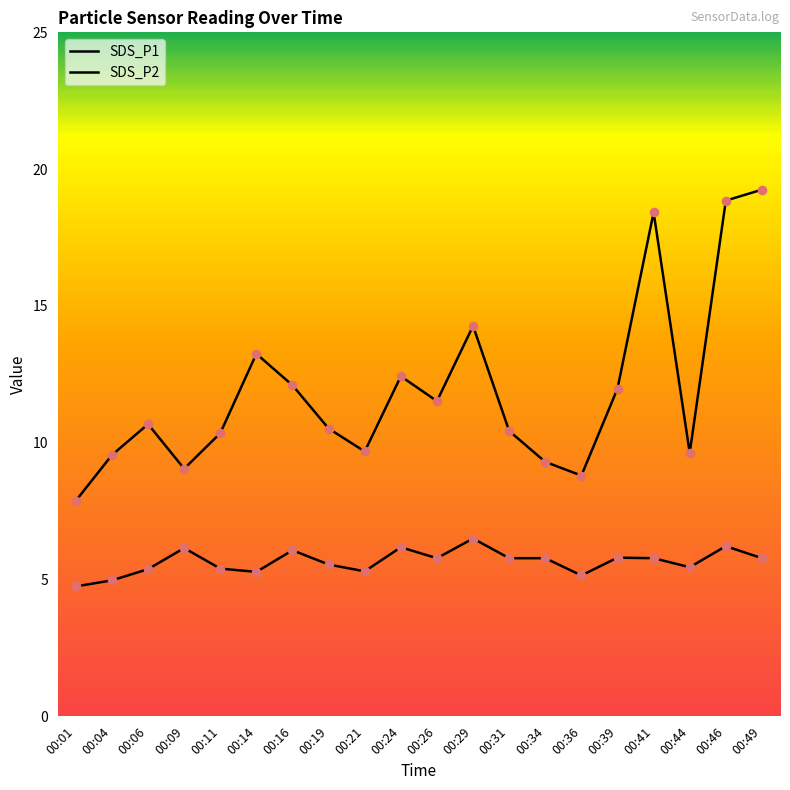

Is the value of SDS_P1 at 00:41 greater than the value of SDS_P2 at 00:14?

Yes